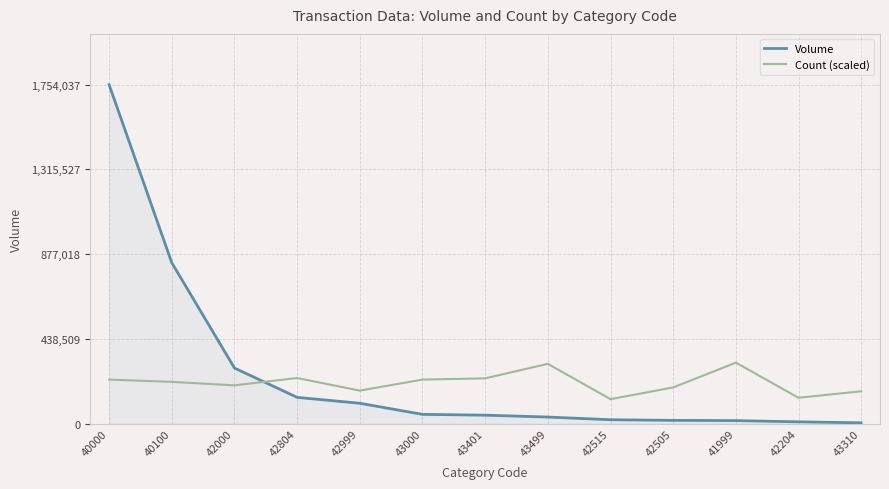

What are all the series names shown in the legend?

Volume, Count (scaled)